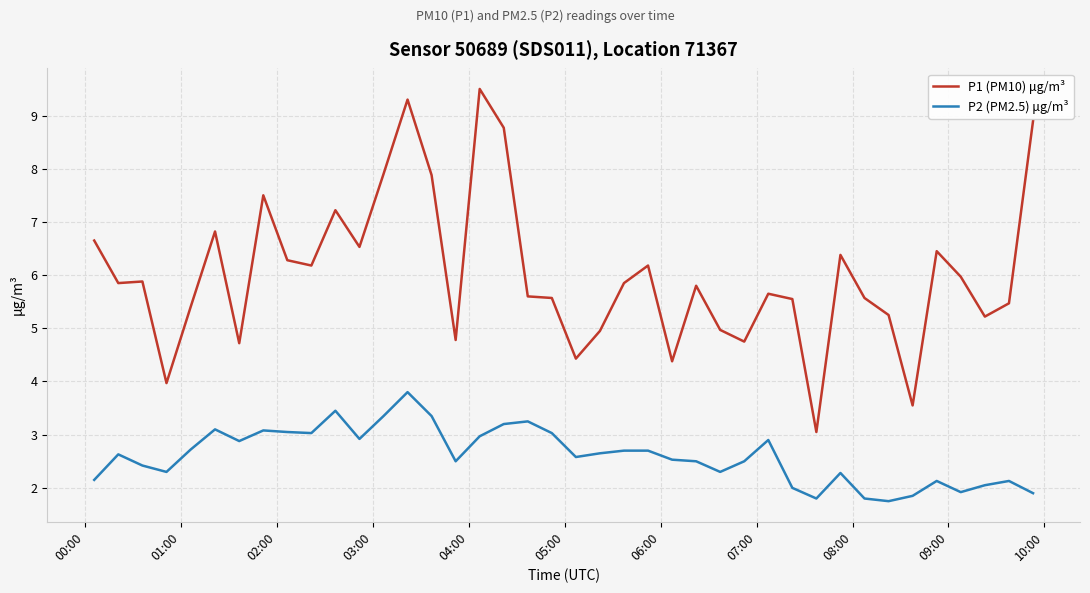

Which series has the largest total across all categories?

P1 (PM10) μg/m³